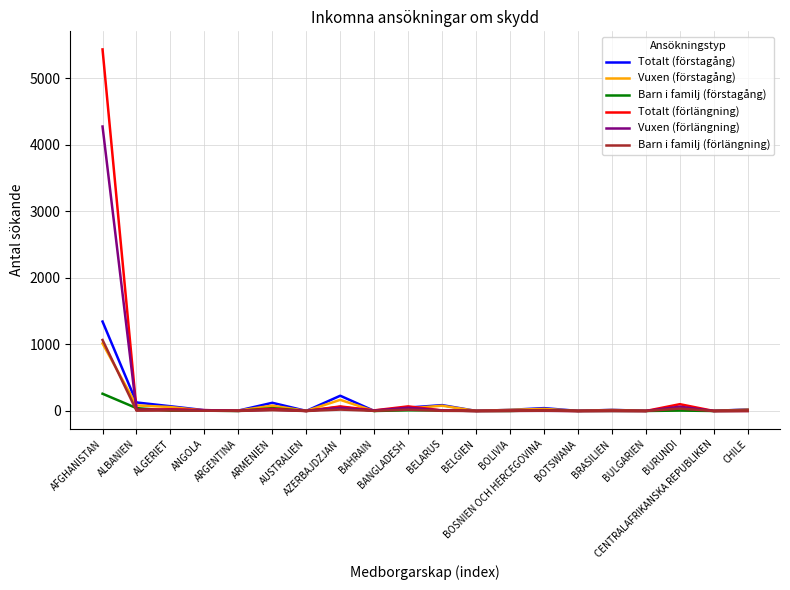

What is the maximum value shown in the chart?

5430